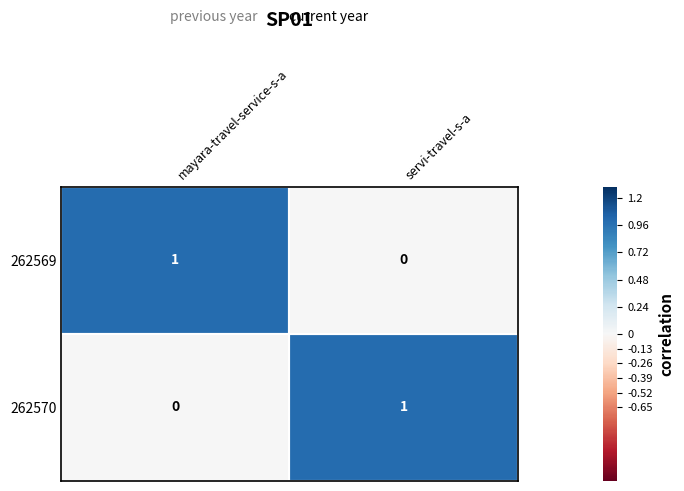

How many data points does each series have?

2